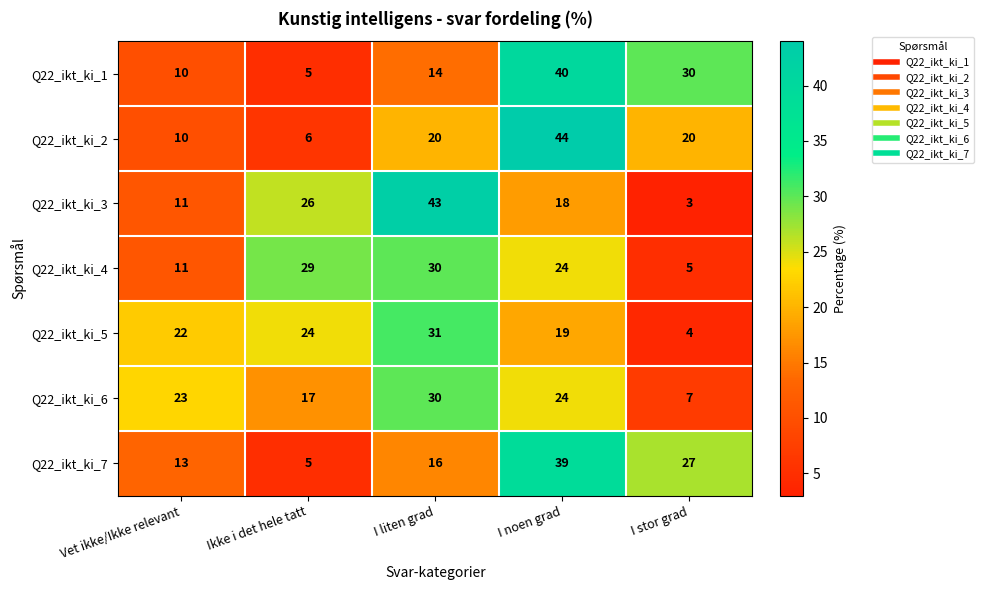

At I stor grad, list the series in order from largest to smallest.

Q22_ikt_ki_1, Q22_ikt_ki_7, Q22_ikt_ki_2, Q22_ikt_ki_6, Q22_ikt_ki_4, Q22_ikt_ki_5, Q22_ikt_ki_3